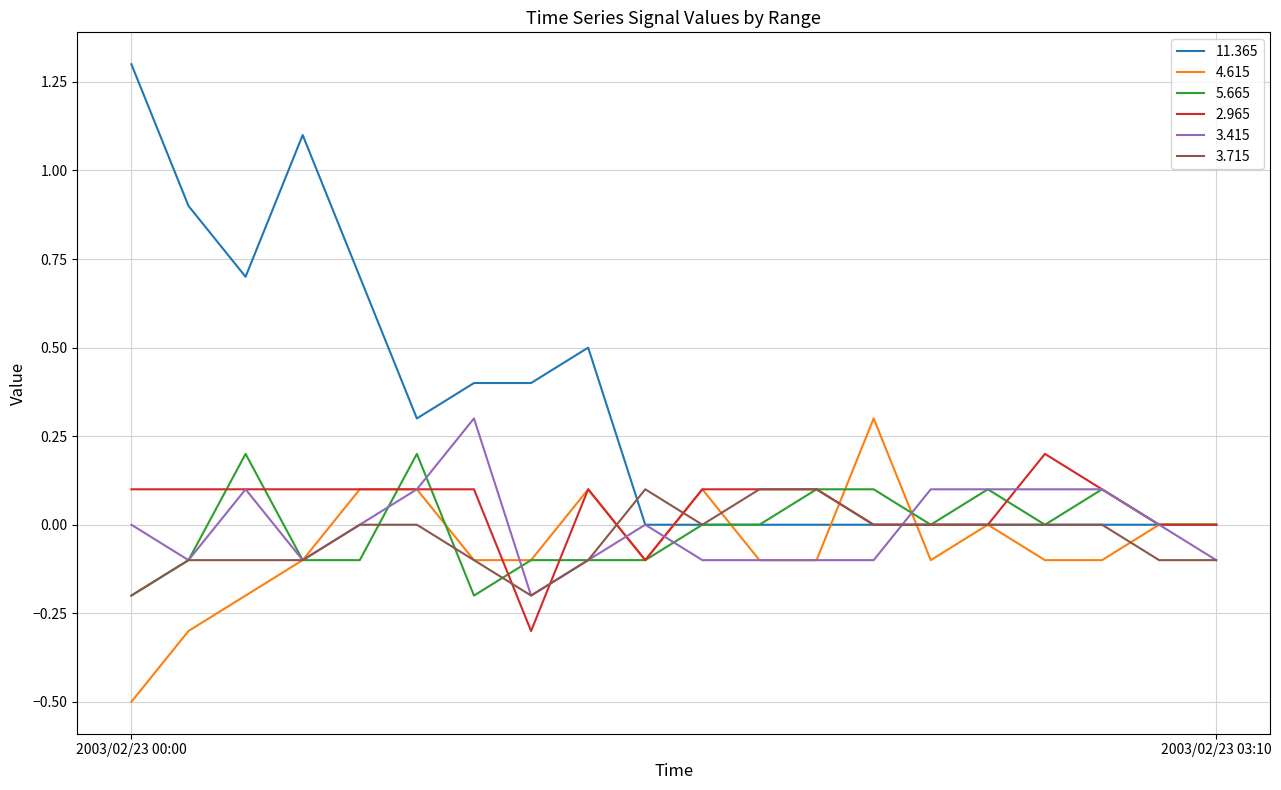

What are all the series names shown in the legend?

11.365, 4.615, 5.665, 2.965, 3.415, 3.715